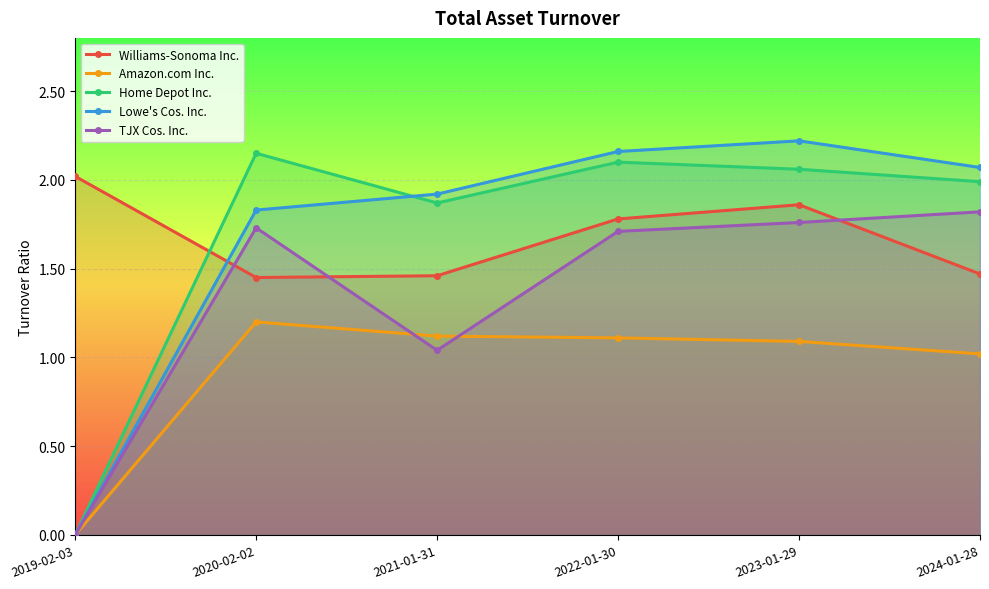

How many categories are shown in the chart?

6